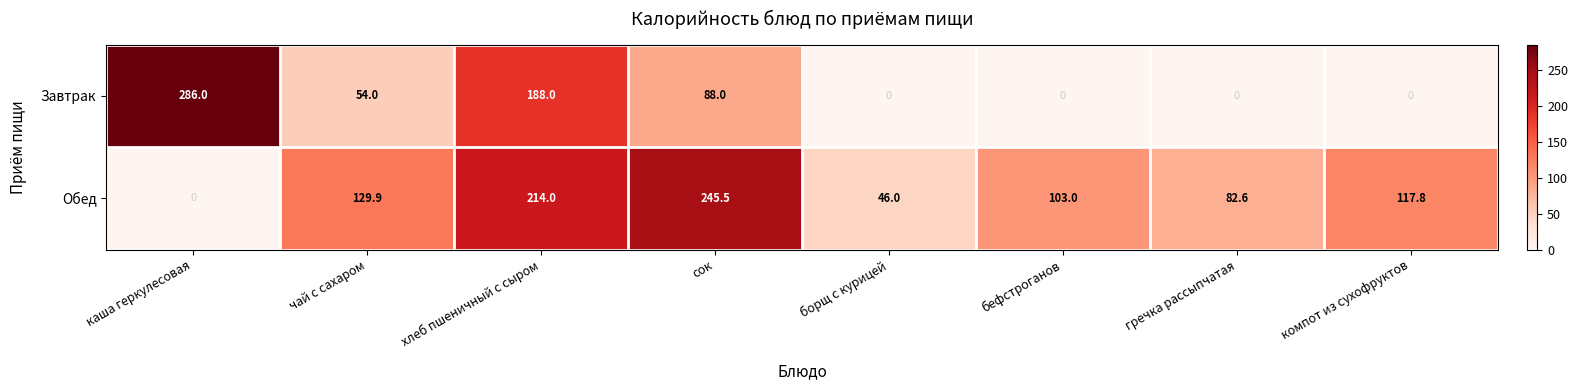

How many data points does each series have?

8